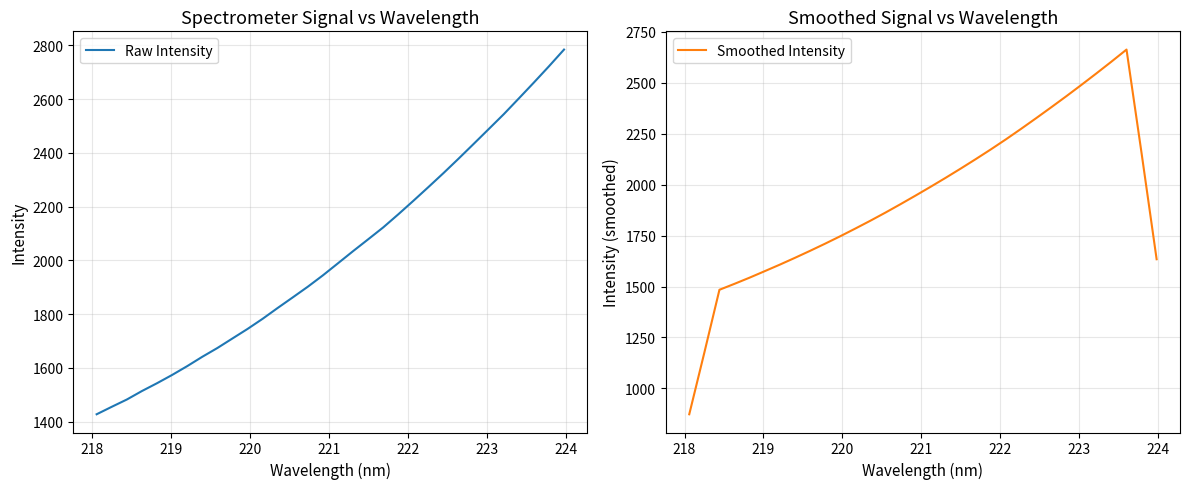

Which series has the largest total across all categories?

Raw Intensity